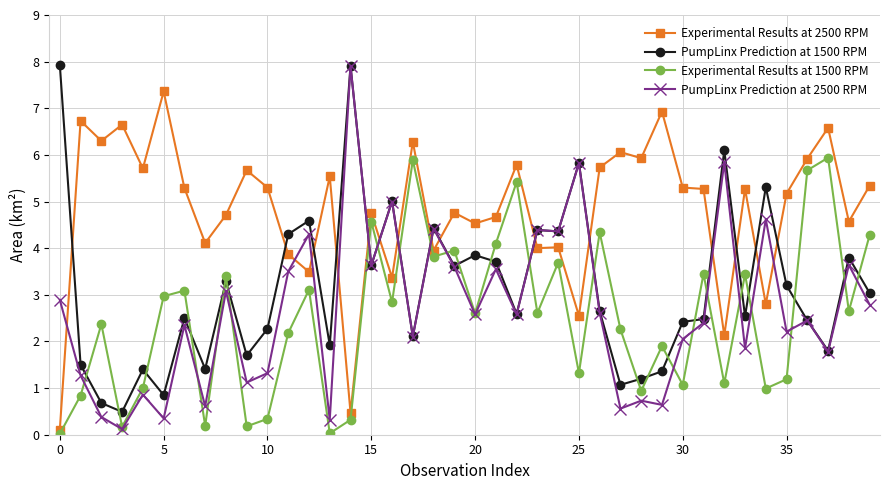

What is the value of the PumpLinx Prediction at 1500 RPM point at the 11th from the left?

2.3